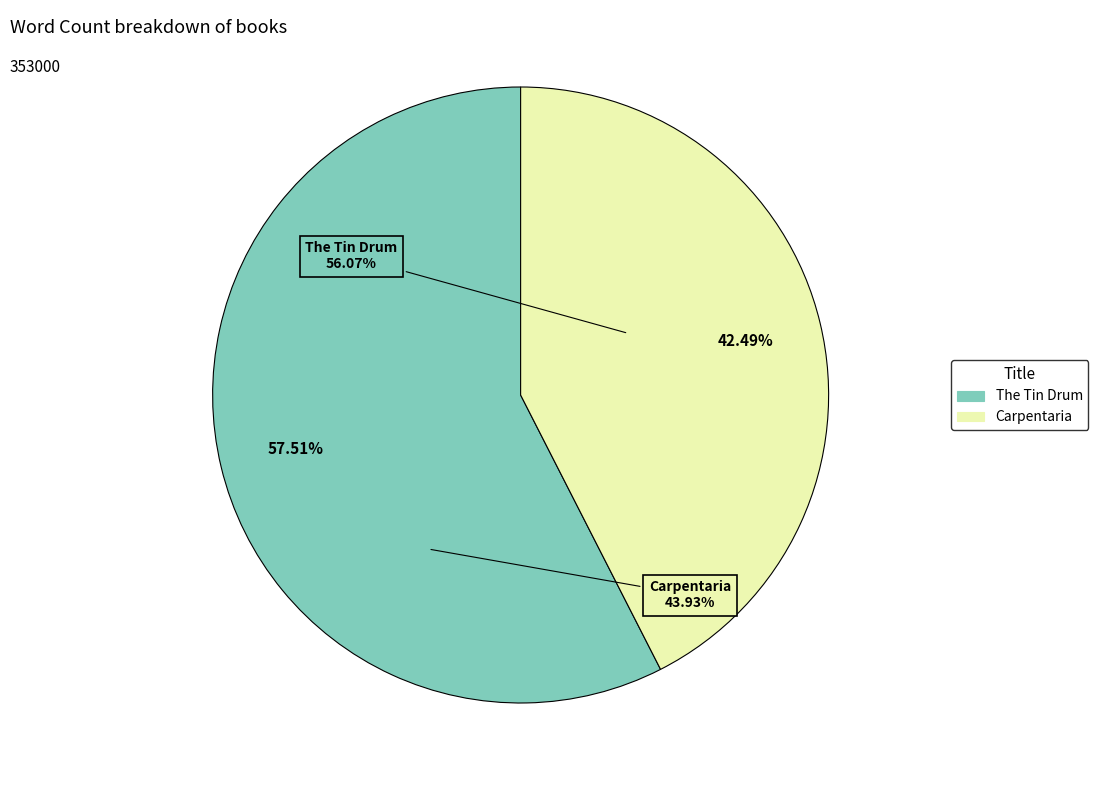

What percentage do Carpentaria and The Tin Drum together represent?

100.0%